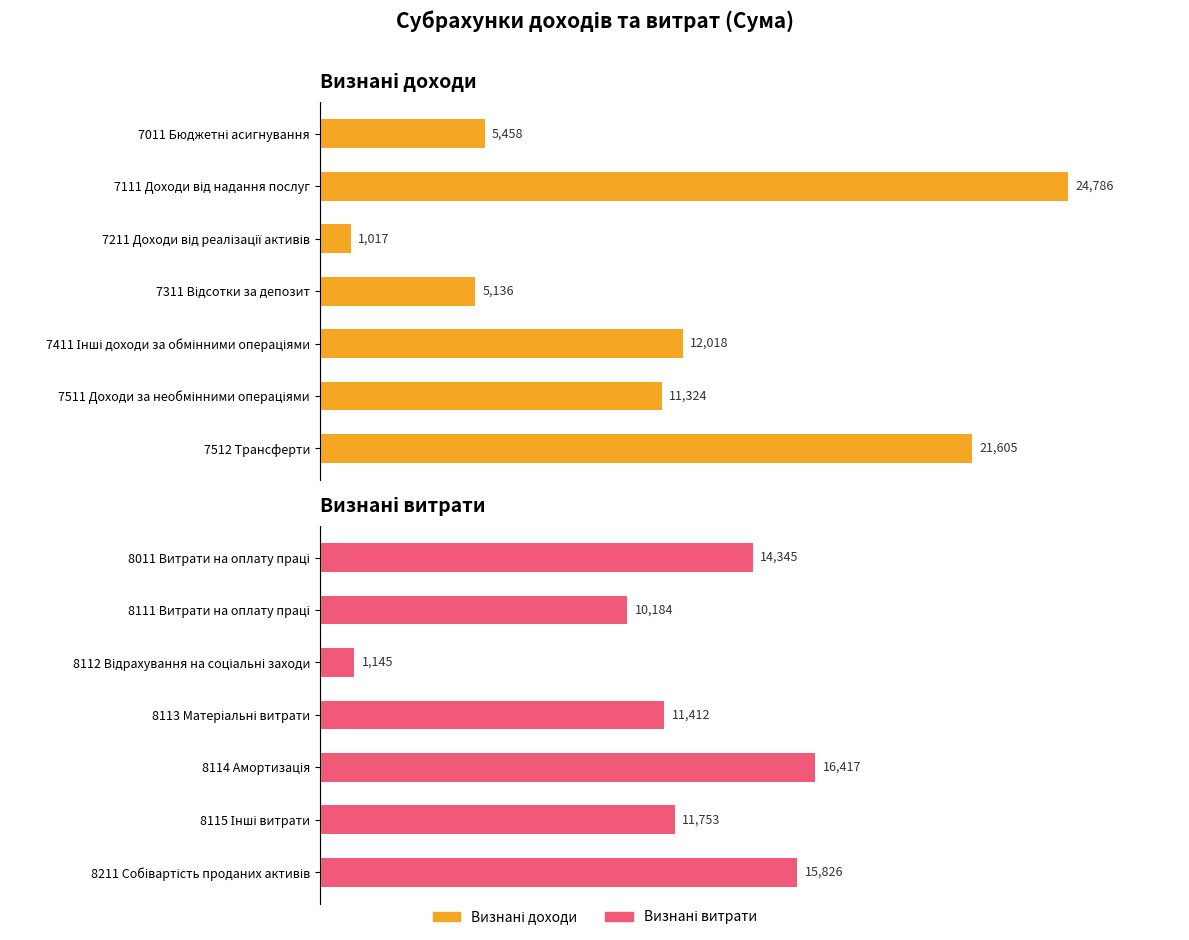

What is the value of the Визнані доходи bar at the 1st from the left?

5458